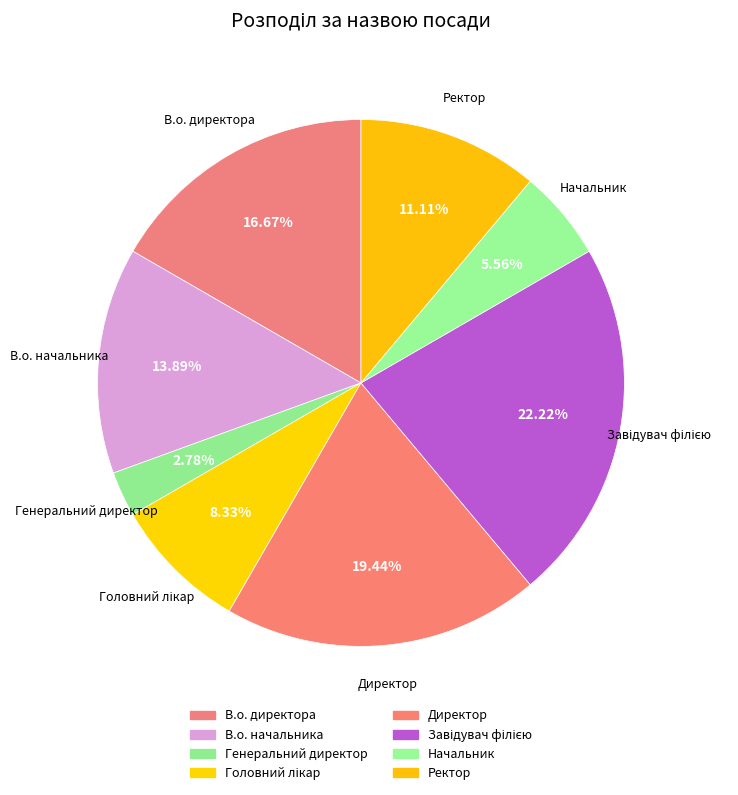

To the nearest percent, what is the difference between the largest and smallest slice percentages?

19%